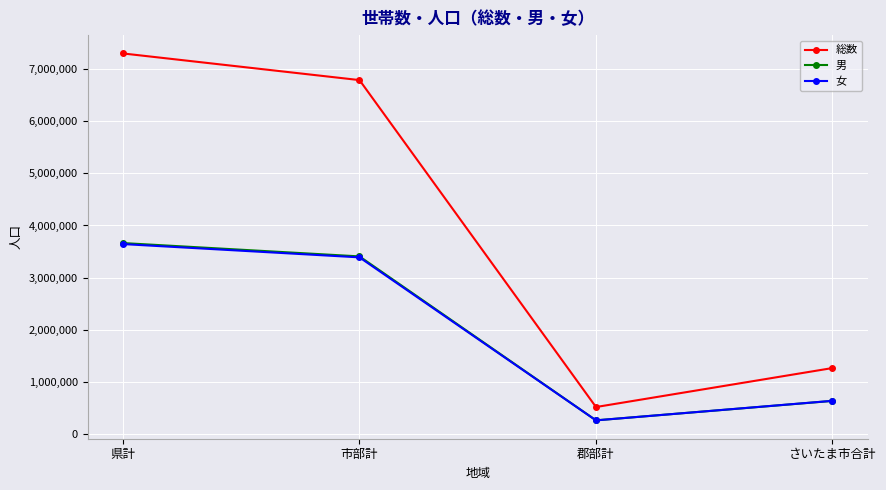

What is the sum of all 女 values?

7916604